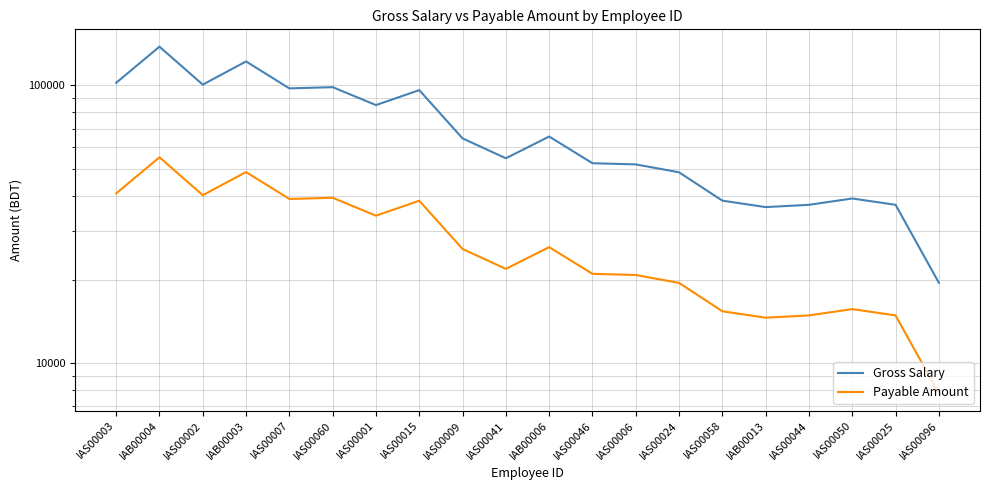

List the labels in order of Payable Amount value, largest first.

IAB00004, IAB00003, IAS00003, IAS00002, IAS00060, IAS00007, IAS00015, IAS00001, IAB00006, IAS00009, IAS00041, IAS00046, IAS00006, IAS00024, IAS00050, IAS00058, IAS00044, IAS00025, IAB00013, IAS00096